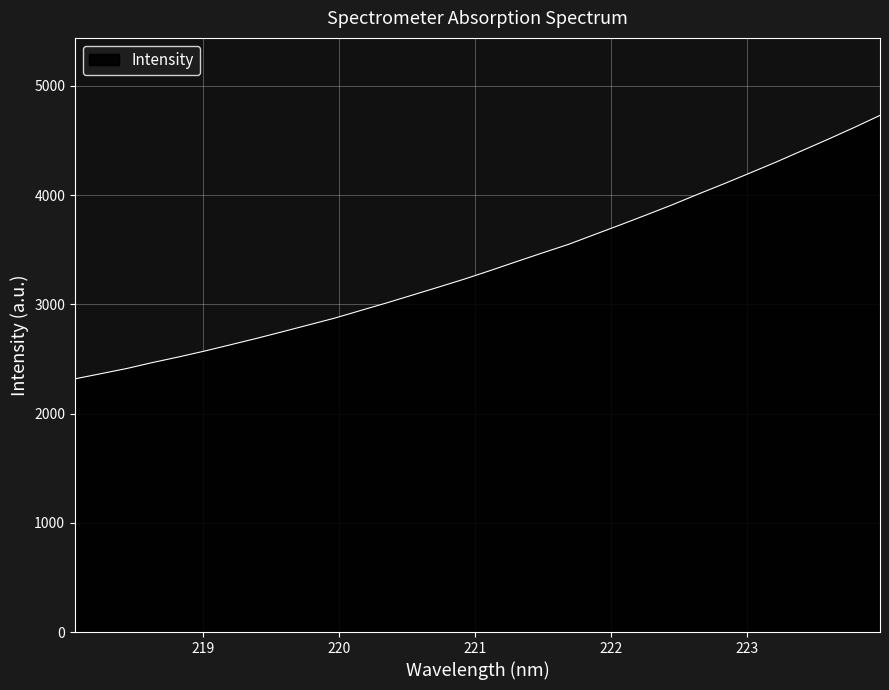

Does the chart have visible grid lines?

Yes